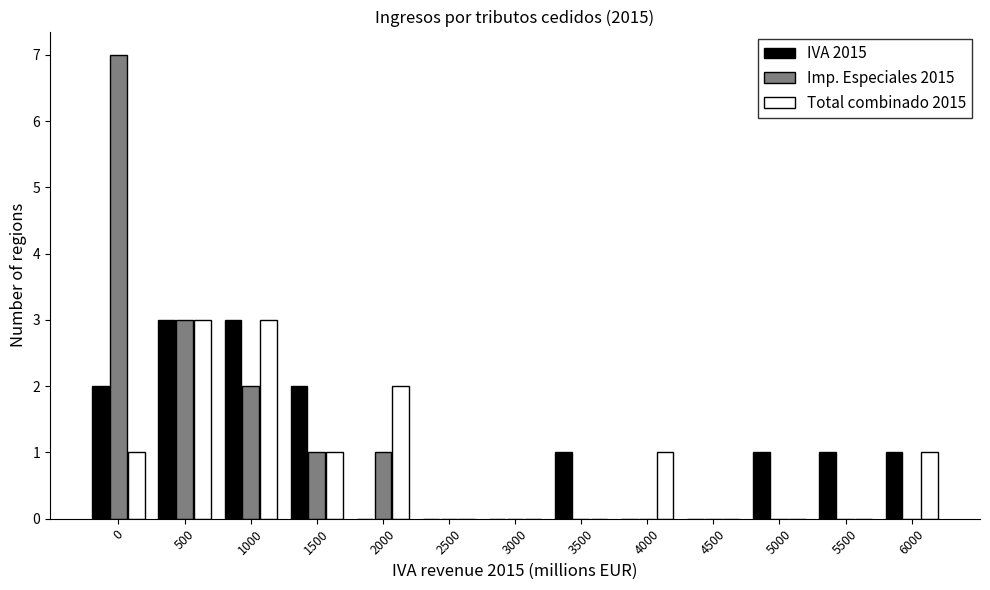

Is the value of IVA 2015 at 5000 greater than the value of Total combinado 2015 at 4500?

Yes